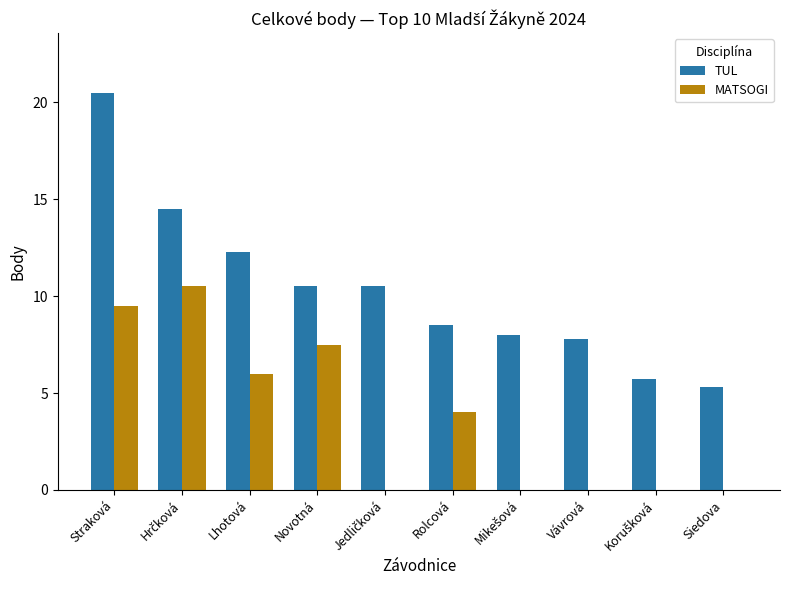

What value does the MATSOGI series have at Novotná?

7.5